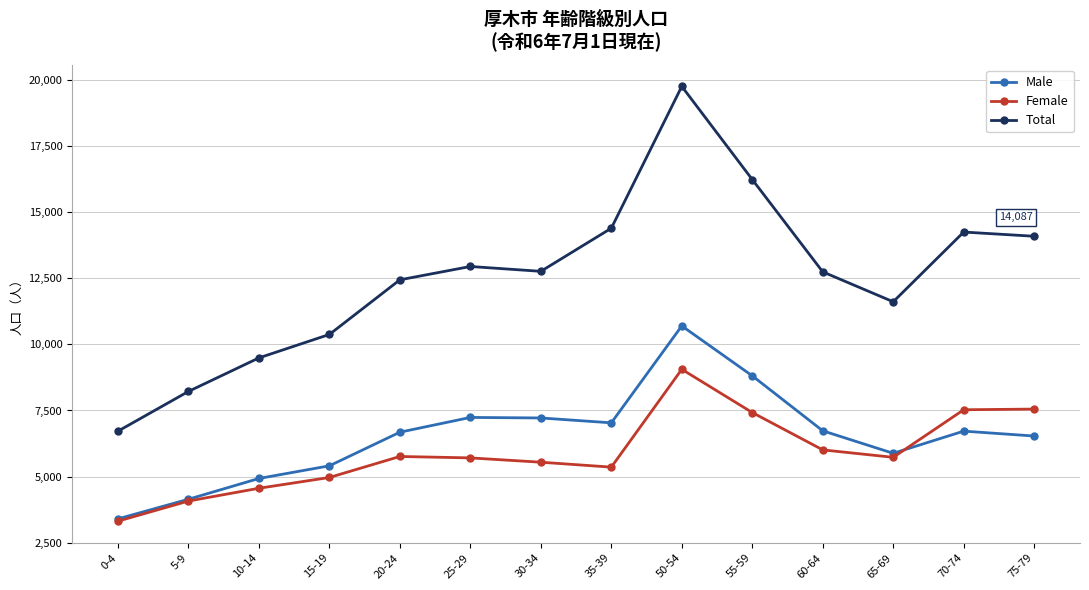

Which series has the largest range (max minus min)?

Total